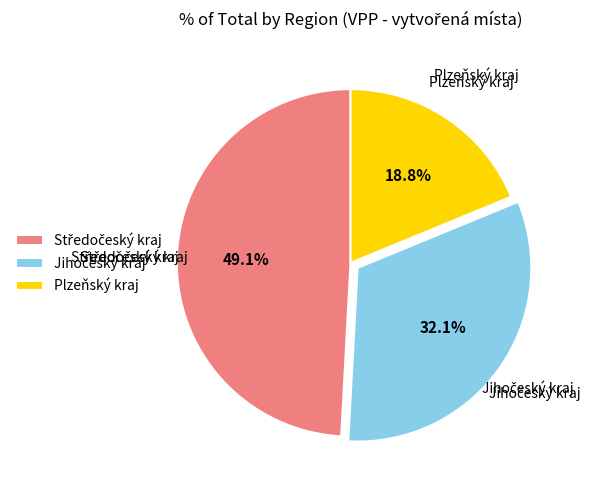

Is there any slice that represents more than half of the pie?

No